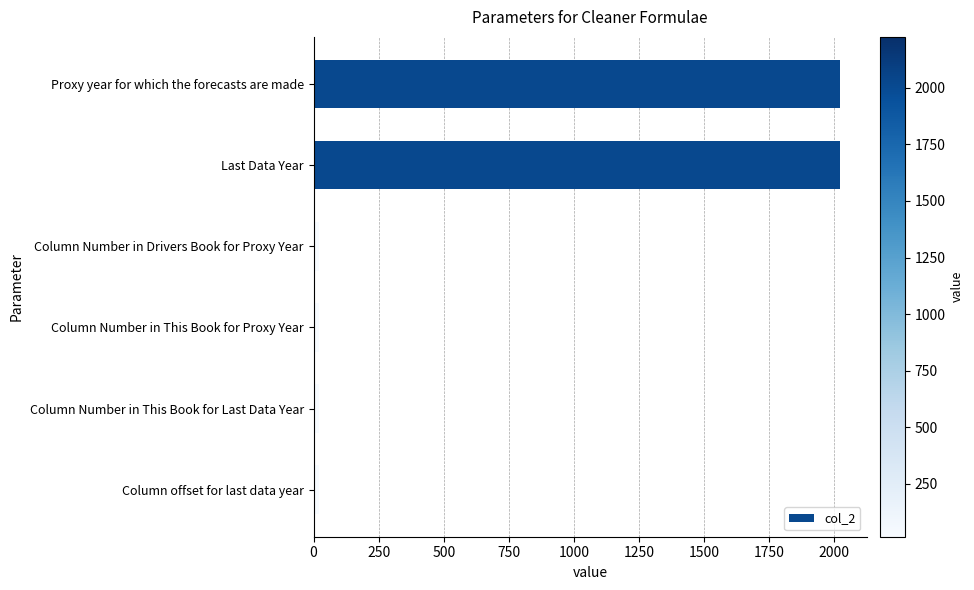

What is the greatest value displayed?

2023